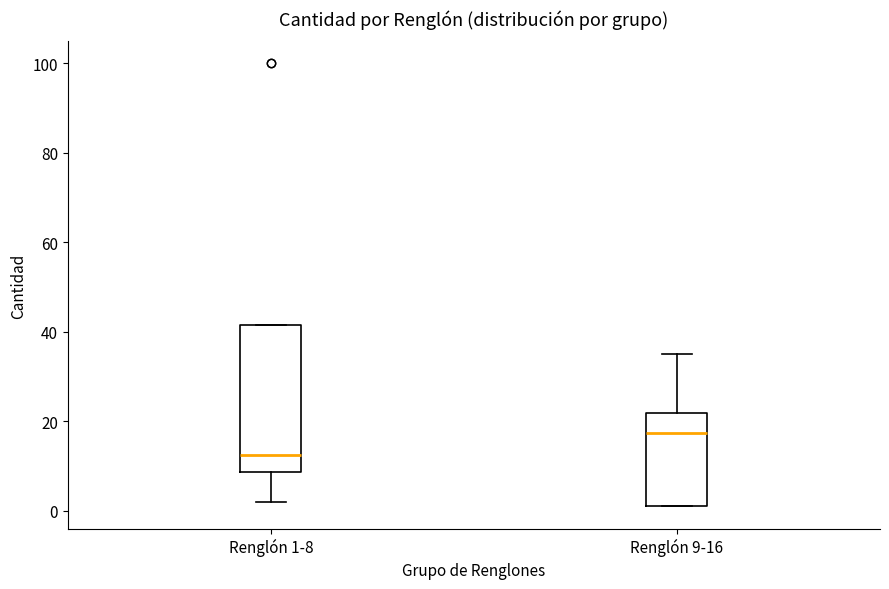

Comparing the boxes themselves (not the whiskers), which one is the tallest?

Renglón 1-8